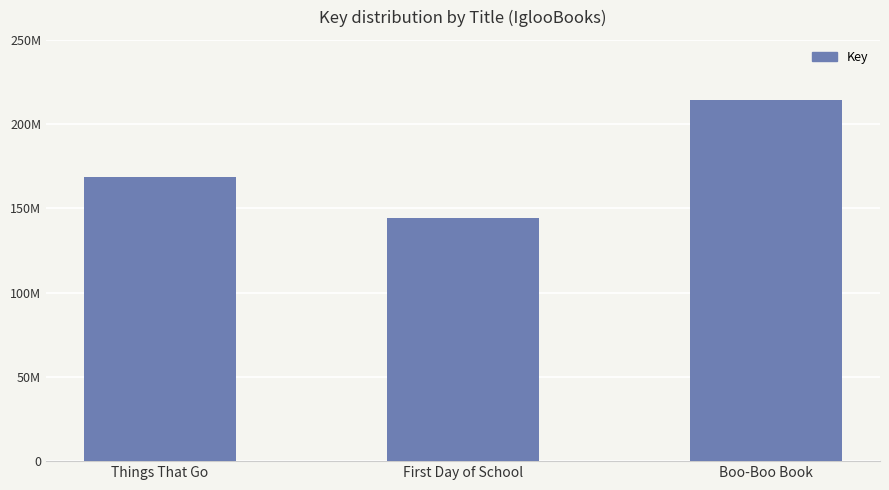

Reading right to left, transcribe all the data shown in this chart.

214439545	144534903	168402821